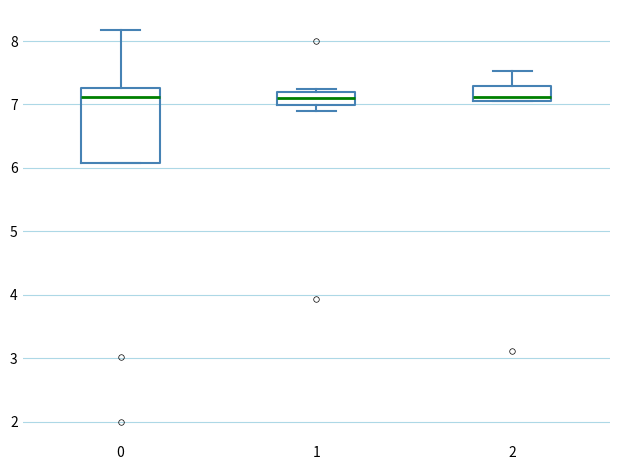

Reading left to right, transcribe this box plot: for each box, give where its median line is, the range the box spans, and where its two whiskers end, as read against the y-axis. The values are not printed on the chart, so give them approximately, as read against the axis.

0: median 7.1, box 6.1 to 7.3, whiskers 6.1 to 8.2
1: median 7.1, box 7.0 to 7.2, whiskers 6.9 to 7.2 (just above the box's upper edge)
2: median 7.1 (just above the box's lower edge), box 7.1 to 7.3, whiskers 7.1 to 7.5